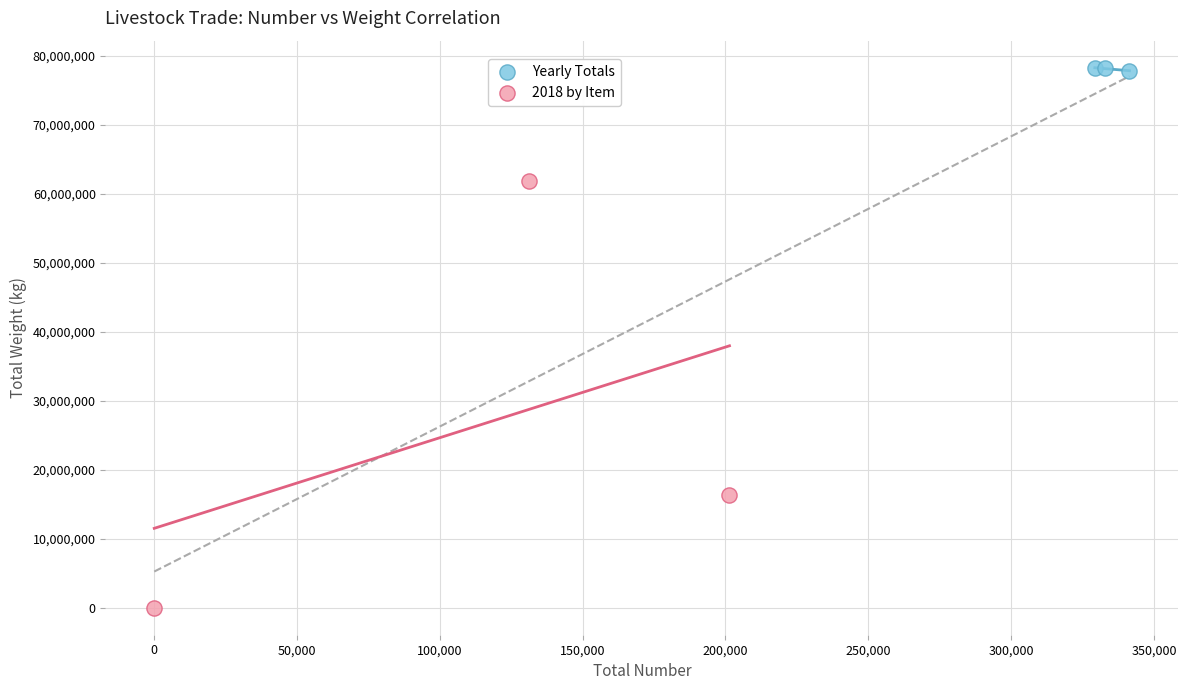

Which series has the largest Y range (max minus min)?

2018 by Item